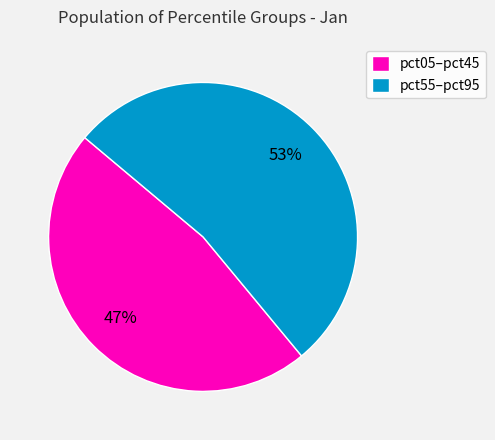

To the nearest percent, what is the average slice percentage?

50%